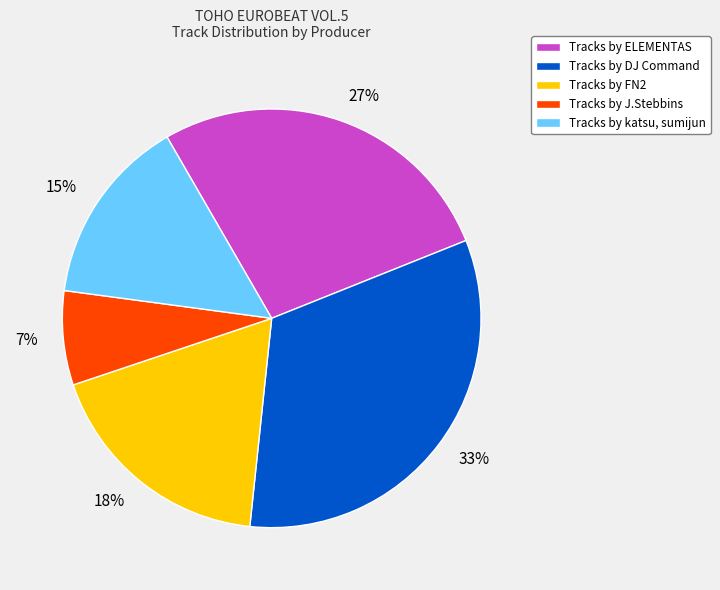

To the nearest percent, what is the average slice percentage?

20%